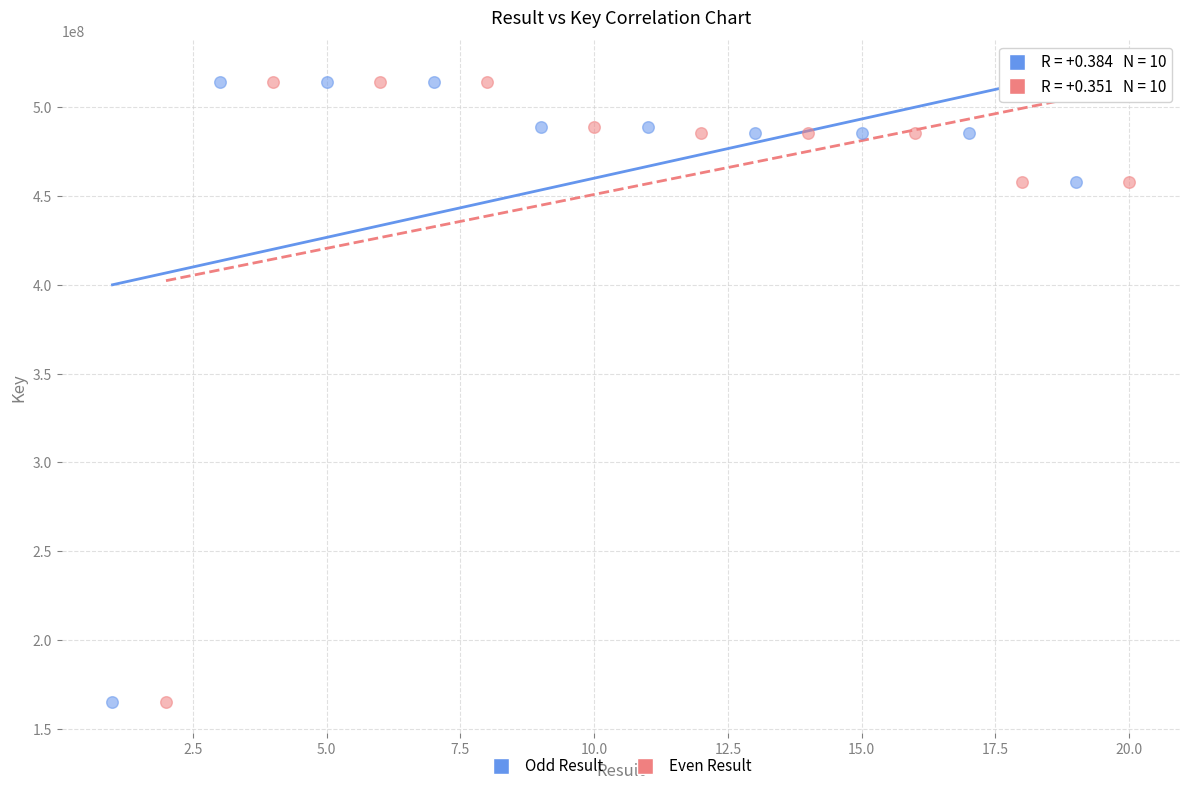

Which series has the widest spread of Y values?

Odd Result